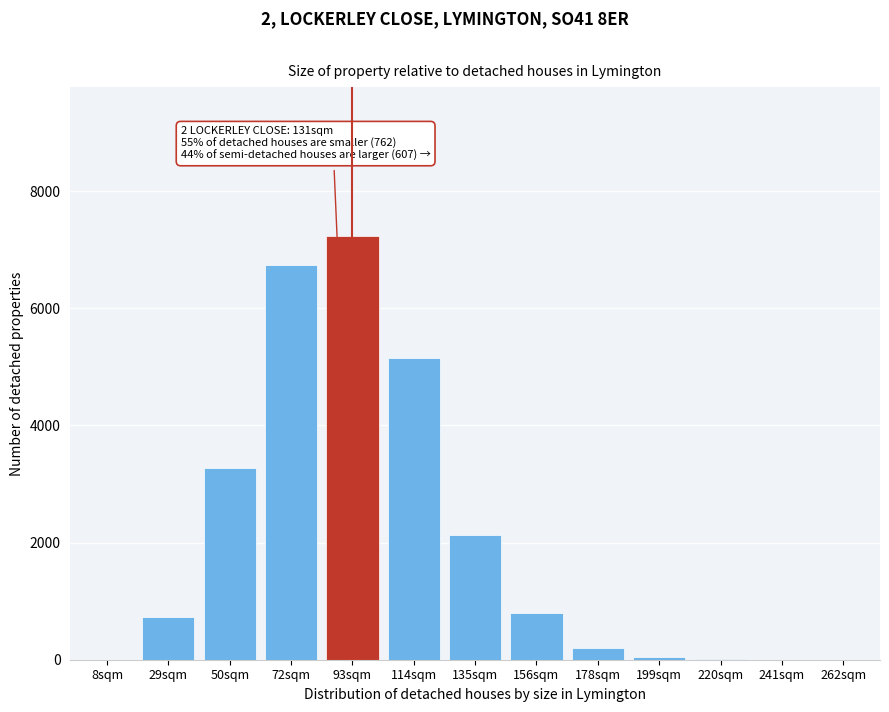

Between 156sqm and 93sqm, which is larger?

93sqm